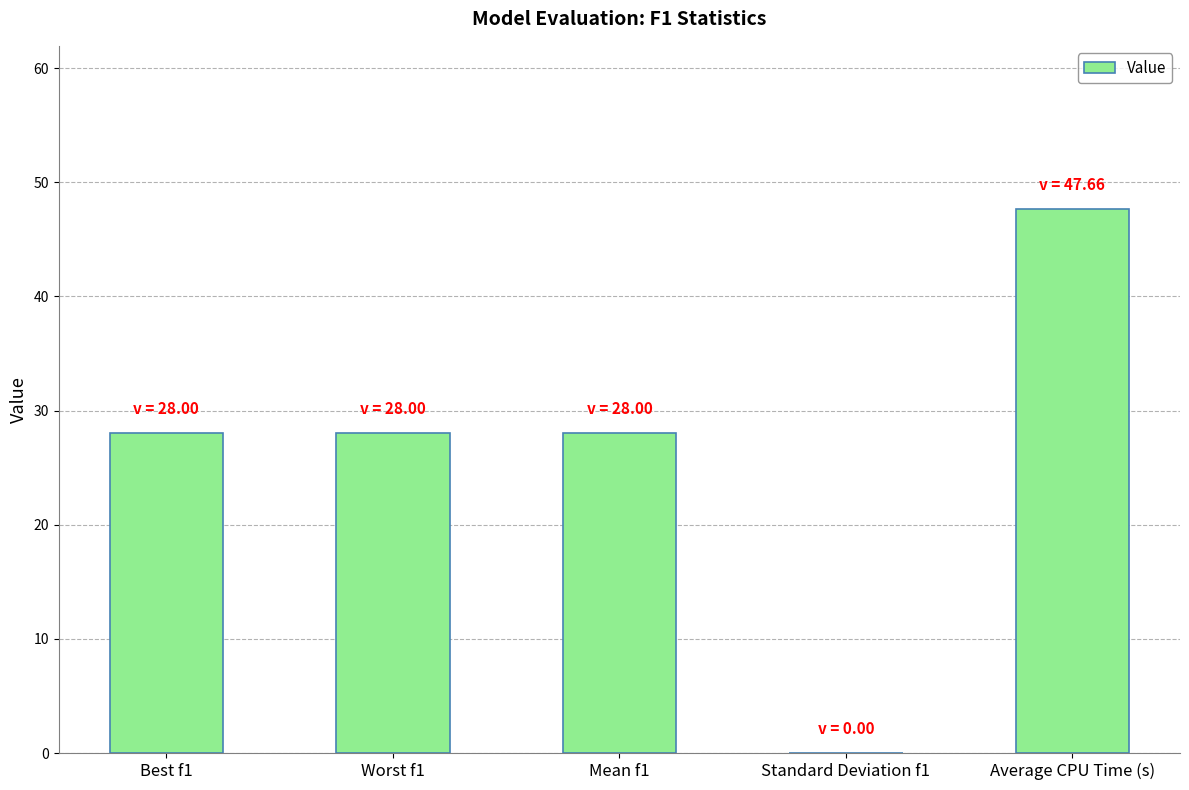

What is the maximum value shown in the chart?

47.7